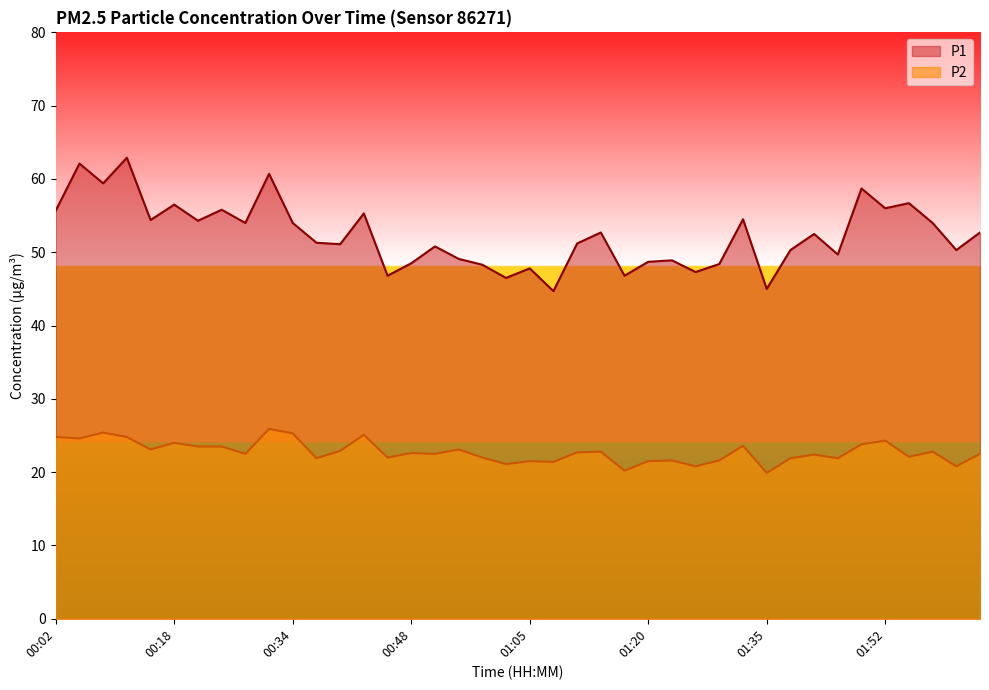

In P2, how many points are lower than both neighbors (excluding endpoints)?

14